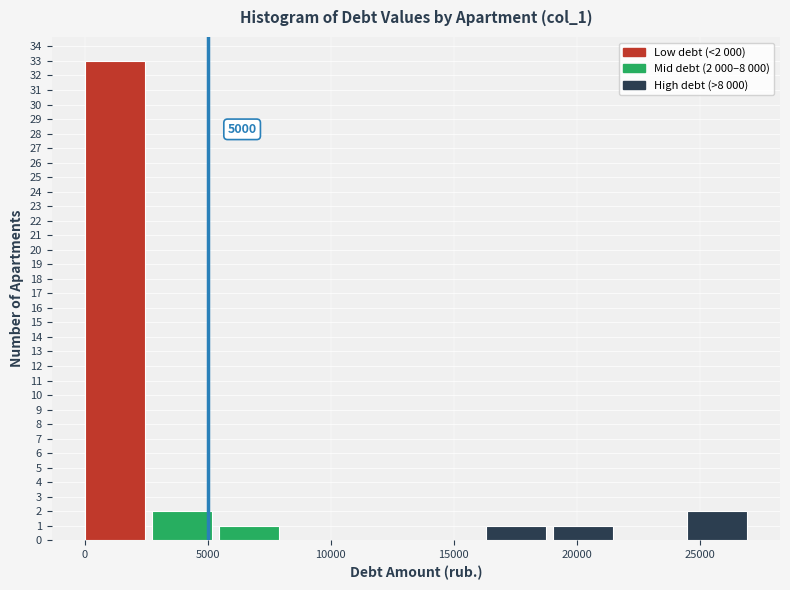

Which range on the x-axis has the tallest bar?

0 to 2500